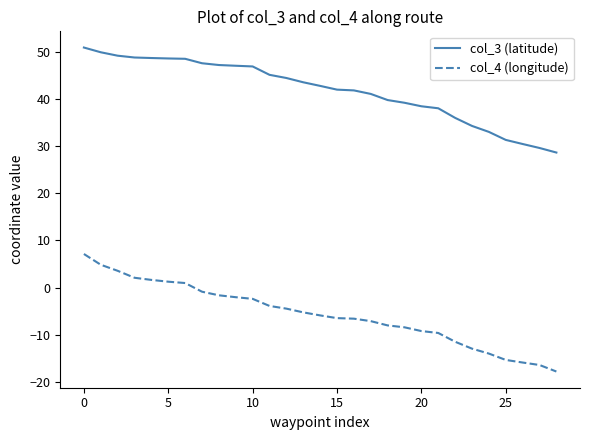

What is the highest value of the col_3 (latitude) series?

50.9